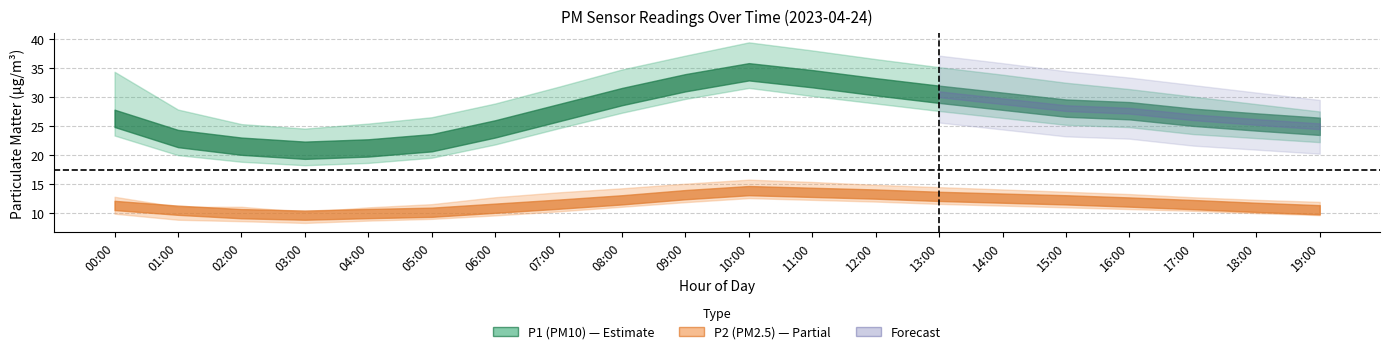

Rank the categories by P1_mid value from lowest to highest.

03:00, 04:00, 02:00, 05:00, 01:00, 06:00, 19:00, 18:00, 00:00, 17:00, 07:00, 16:00, 15:00, 14:00, 08:00, 13:00, 12:00, 09:00, 11:00, 10:00